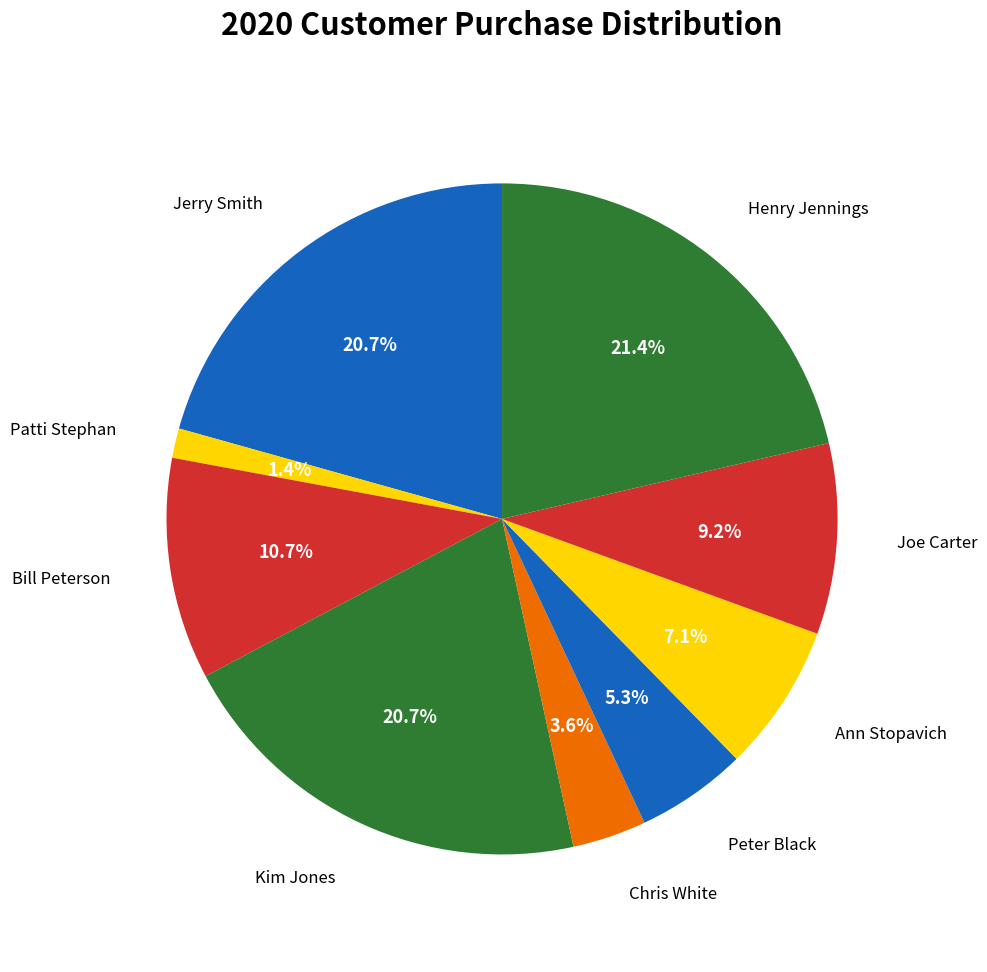

How many slices are in this pie chart?

9